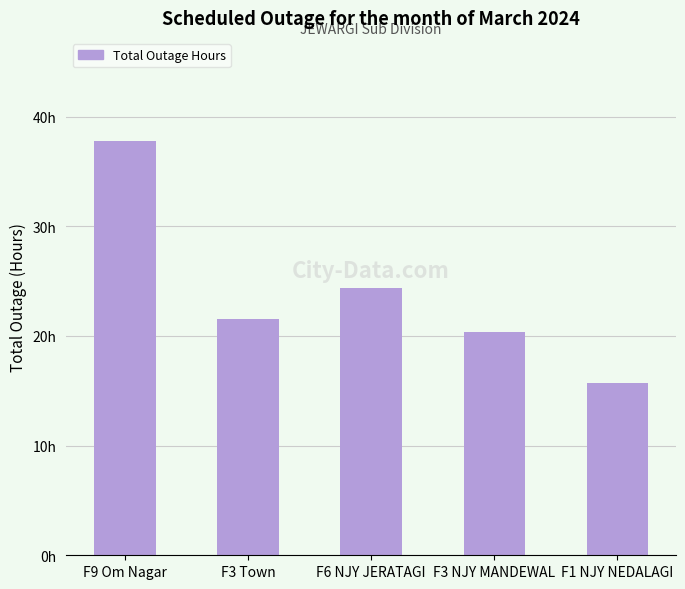

Reading left to right, extract all data points from this chart.

F9 Om Nagar=37.8	F3 Town=21.6	F6 NJY JERATAGI=24.4	F3 NJY MANDEWAL=20.3	F1 NJY NEDALAGI=15.8